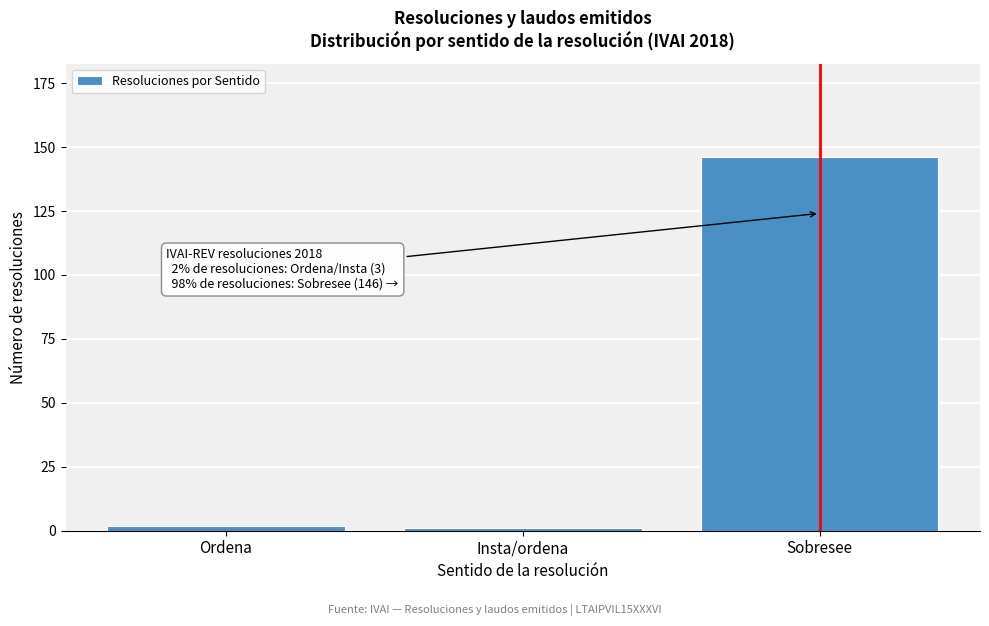

Reading right to left, extract all data points from this chart.

Sobresee=146	Insta/ordena=1	Ordena=2